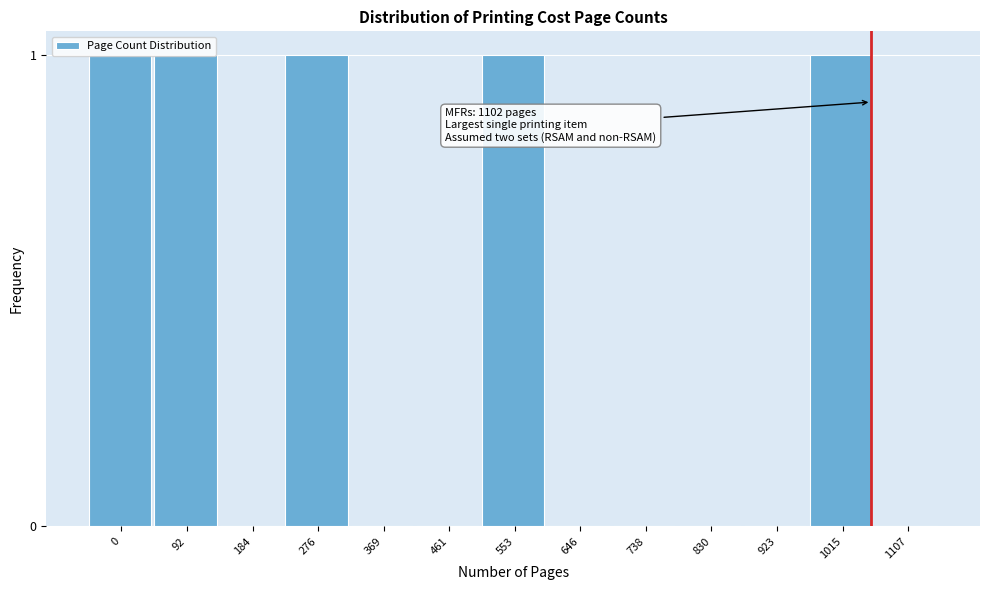

What is the sum of all values?

5